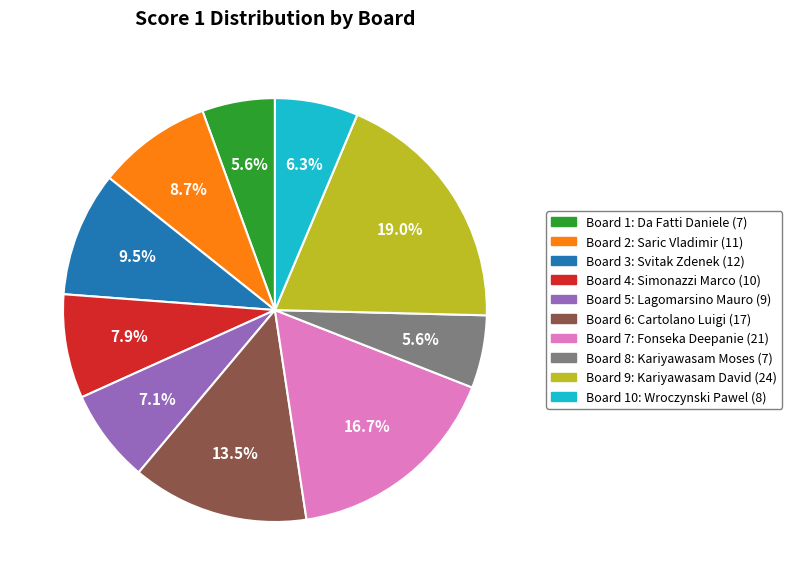

How many slices are in this pie chart?

10